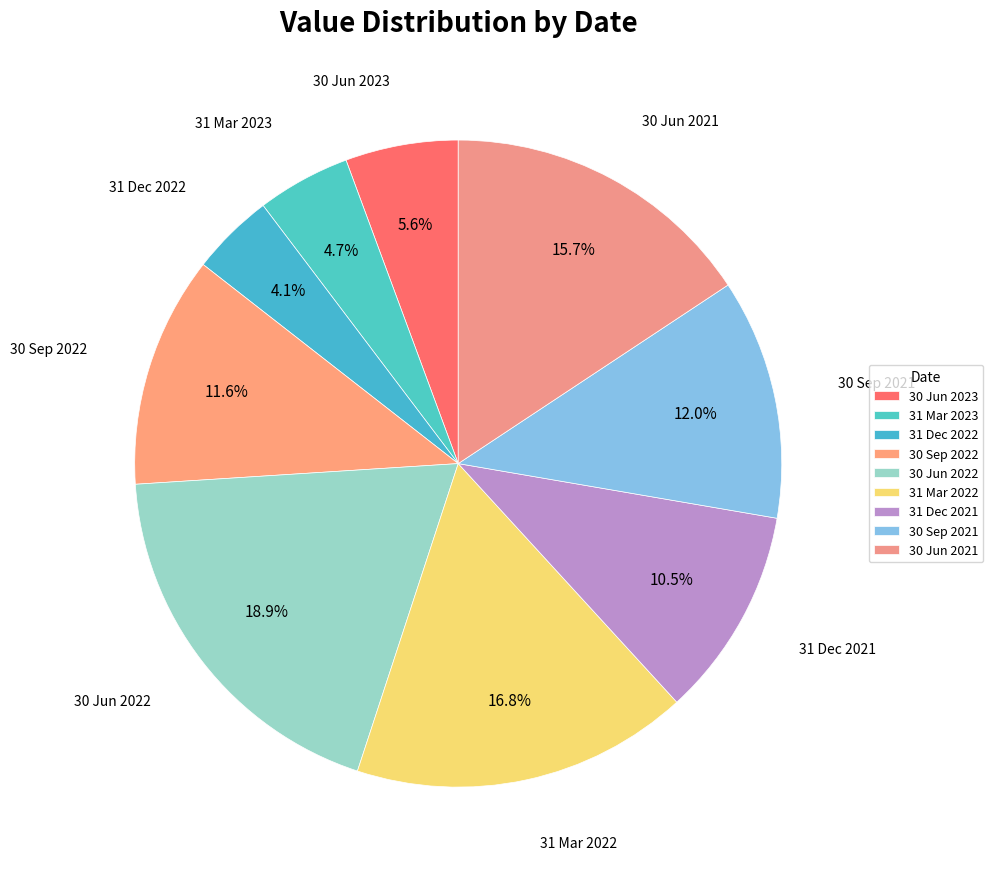

Which has a higher value, 31 Dec 2021 or 31 Mar 2022?

31 Mar 2022